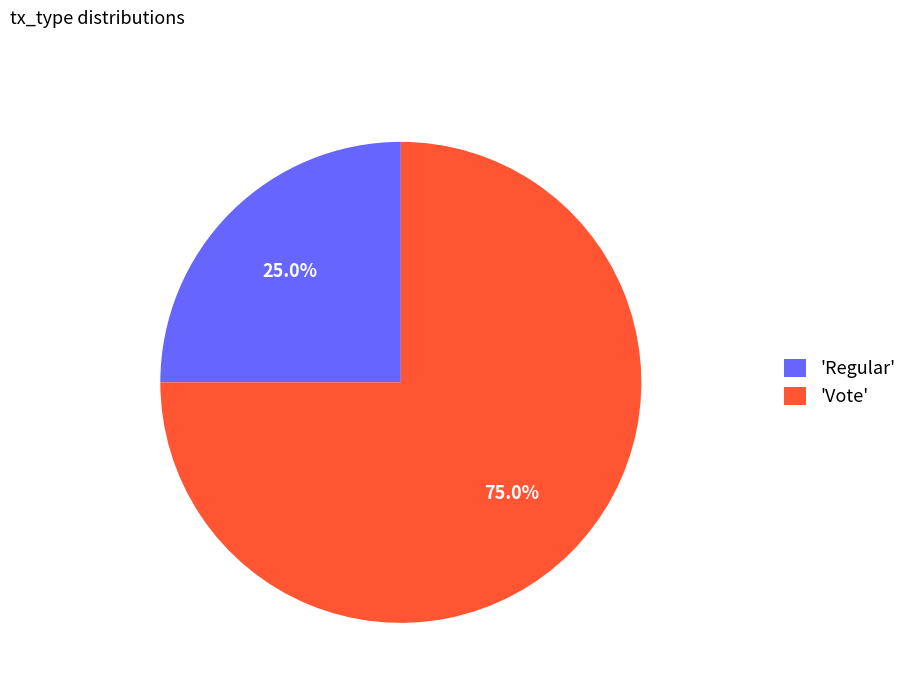

Rank the categories by value from lowest to highest.

'Regular', 'Vote'